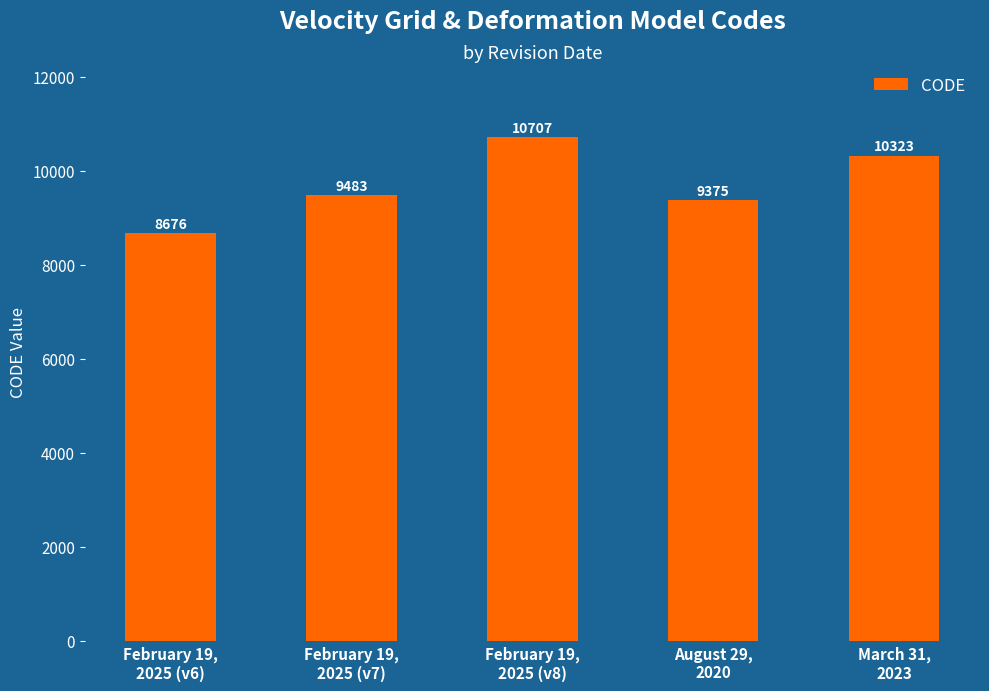

Rank the categories by value from lowest to highest.

February 19,
2025 (v6), August 29,
2020, February 19,
2025 (v7), March 31,
2023, February 19,
2025 (v8)